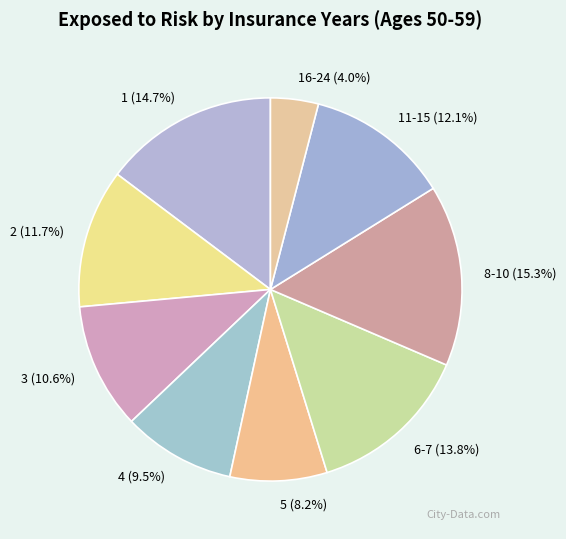

To the nearest percent, what is the combined percentage of 4 and 5?

18%